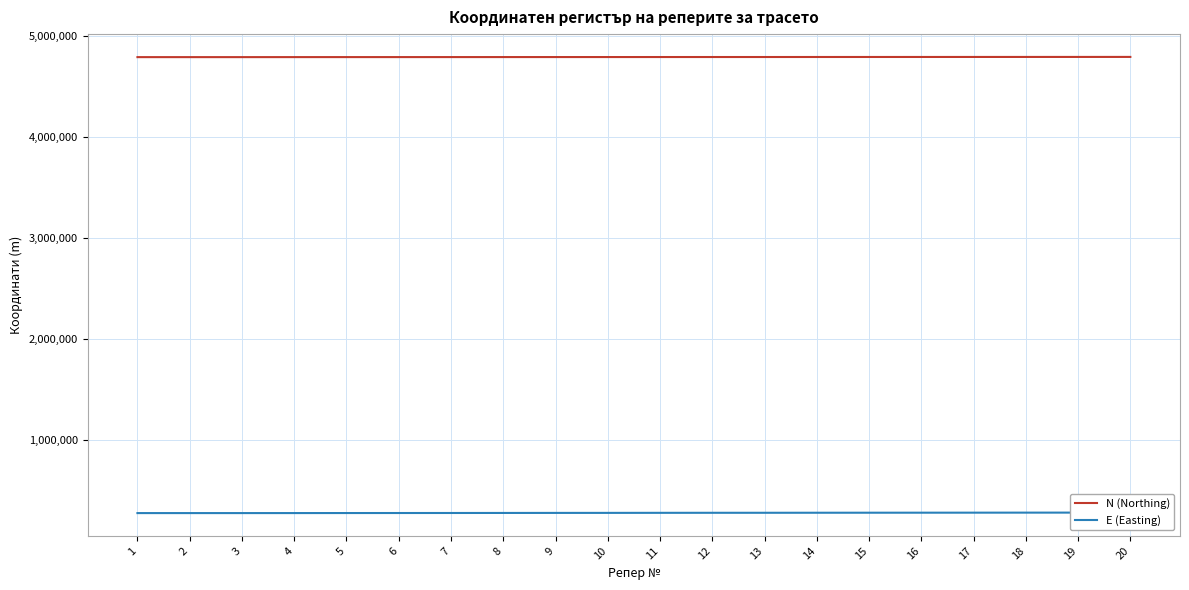

True or false: N (Northing) and E (Easting) cross at least once.

False